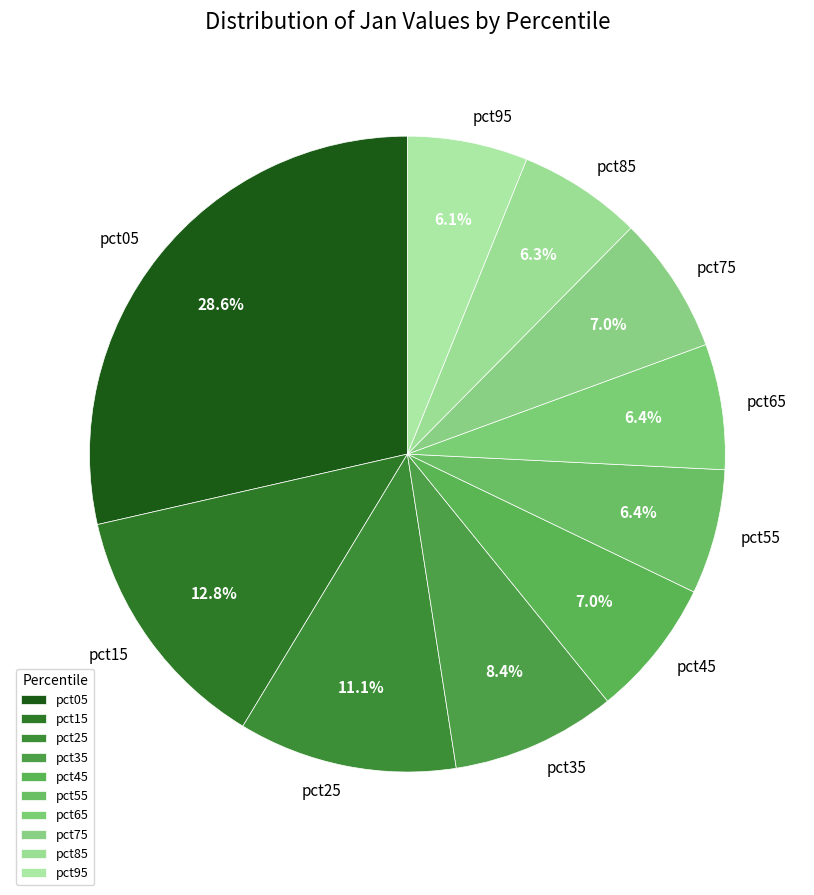

Does any single category account for the majority?

No